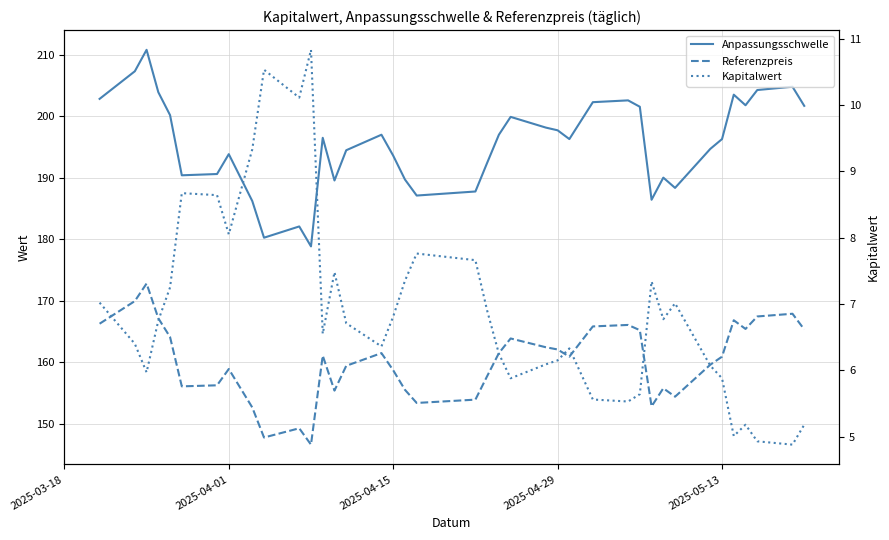

Reading right to left, transcribe all the data shown in this chart.

Anpassungsschwelle: 201.7	204.8	204.3	201.8	203.5	196.3	194.7	188.3	190.0	186.4	201.5	202.6	202.3	196.3	197.7	198.2	199.9	197.0	192.4	187.8	187.1	189.7	193.6	197.0	194.5	189.6	196.5	178.8	182.1	180.2	186.2	193.8	190.6	190.4	200.2	203.9	210.8	207.3	202.8
Referenzpreis: 165.3	167.9	167.4	165.4	166.8	160.9	159.6	154.4	155.8	152.8	165.2	166.1	165.8	160.9	162.1	162.4	163.8	161.5	157.7	153.9	153.4	155.5	158.7	161.5	159.4	155.4	161.1	146.6	149.2	147.7	152.6	158.9	156.2	156.1	164.1	167.1	172.8	169.9	166.2
Kapitalwert: 5.2	4.9	4.9	5.2	5.0	5.9	6.1	7.0	6.8	7.3	5.6	5.5	5.6	6.3	6.2	6.1	5.9	6.2	6.9	7.7	7.8	7.3	6.8	6.4	6.7	7.5	6.5	10.8	10.1	10.5	9.3	8.1	8.6	8.7	7.2	6.8	6.0	6.4	7.0